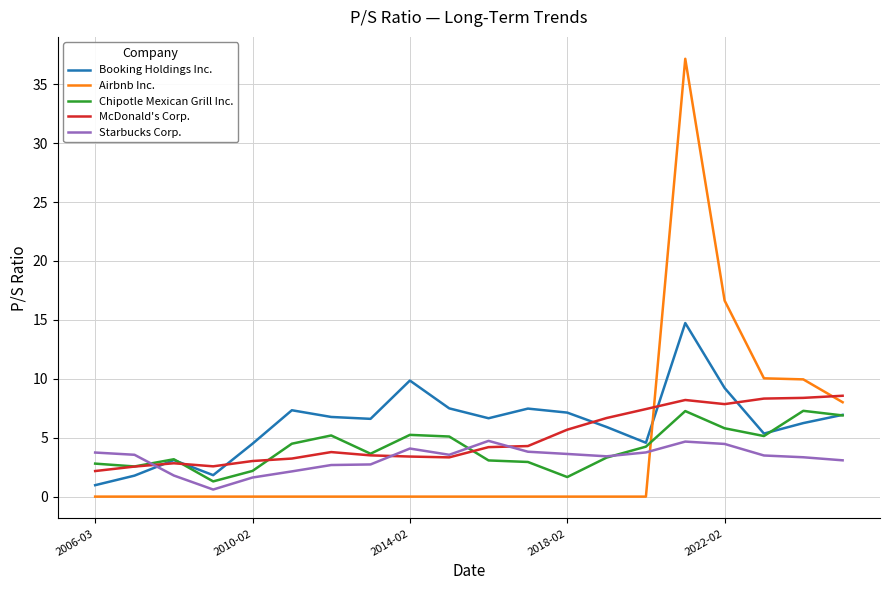

How many intersections are there between Chipotle Mexican Grill Inc. and Airbnb Inc.?

1